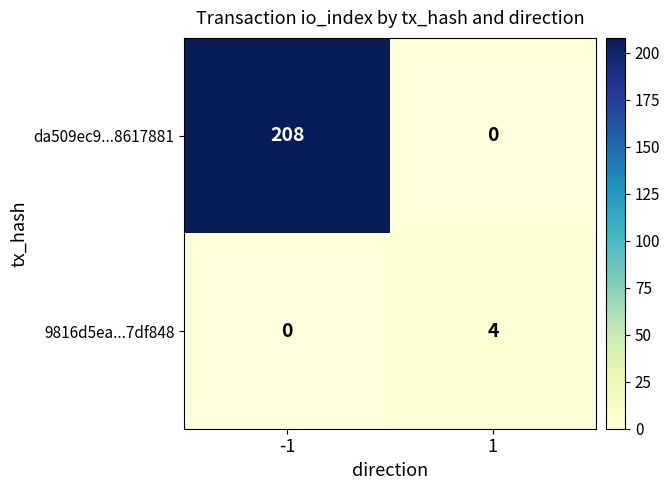

What is the spread (max minus min) of values at 1?

4